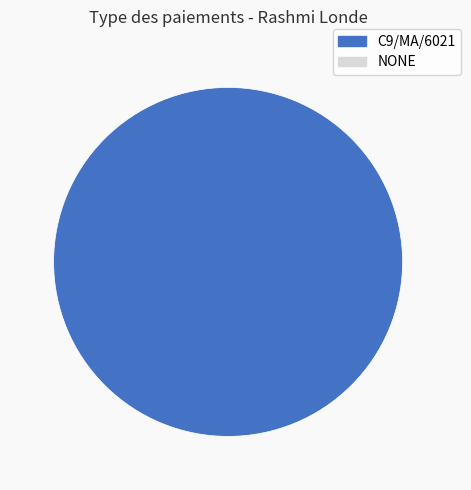

Is there any slice that represents more than half of the pie?

Yes